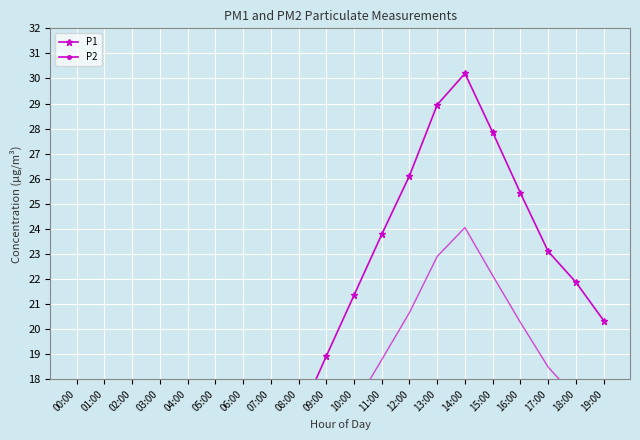

Count the number of data series in this chart.

2